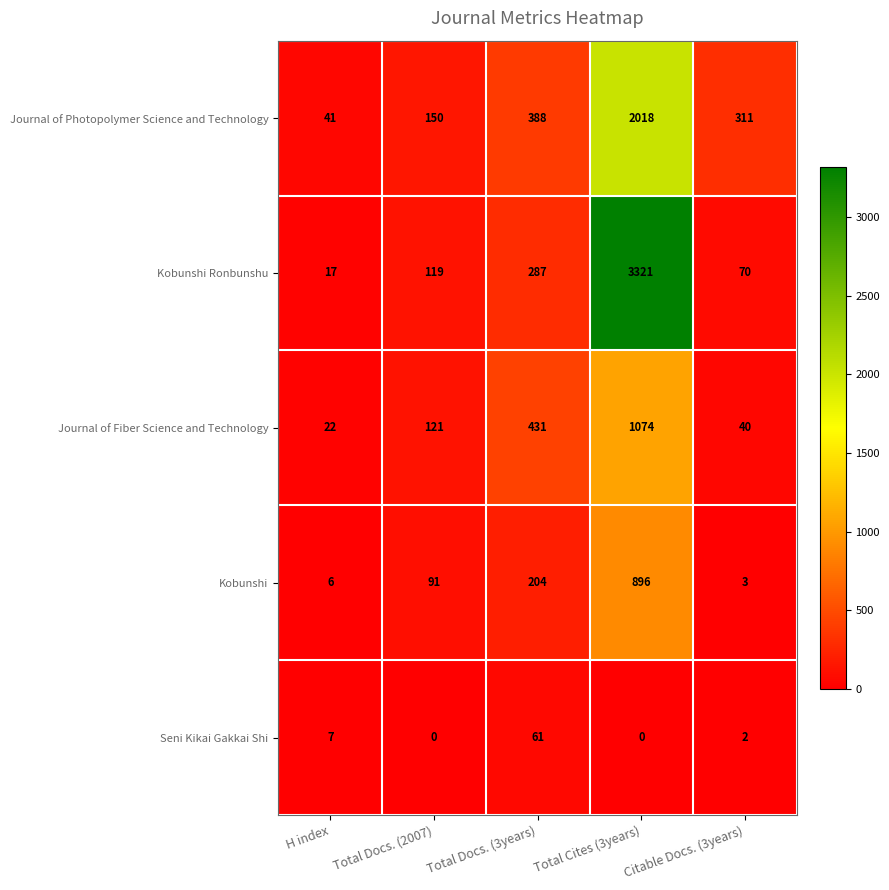

Read the Journal of Photopolymer Science and Technology value at H index.

41